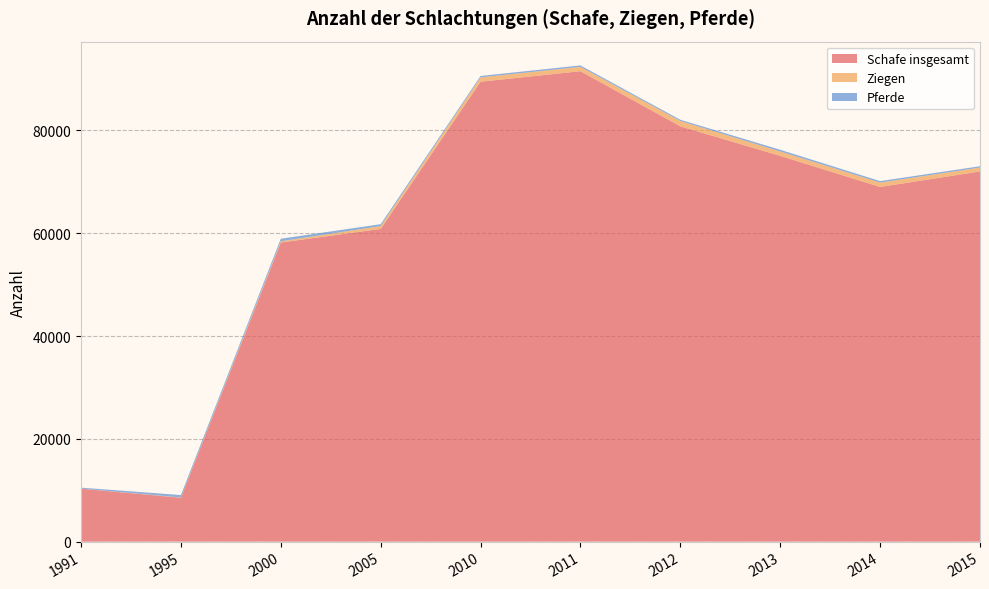

Reading left to right, transcribe all the data shown in this chart.

Schafe insgesamt: 1991=10305	1995=8541	2000=58205	2005=60849	2010=89485	2011=91530	2012=80807	2013=75054	2014=69008	2015=72029
Ziegen: 1991=14	1995=56	2000=230	2005=545	2010=842	2011=844	2012=1038	2013=848	2014=850	2015=756
Pferde: 1991=188	1995=470	2000=502	2005=372	2010=277	2011=278	2012=238	2013=341	2014=288	2015=257